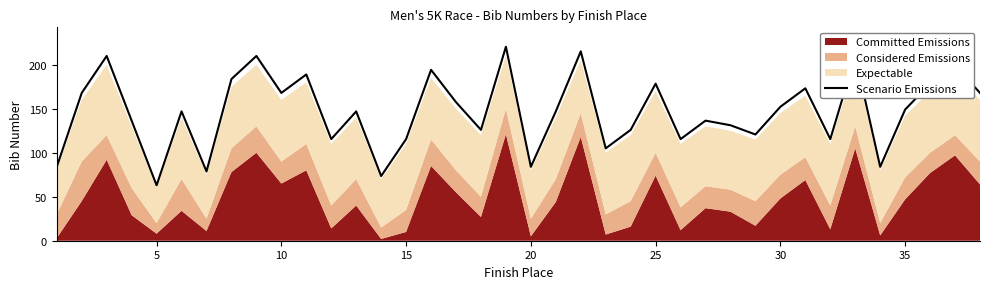

True or false: Scenario Emissions has a value of 178.5 at 25.

True